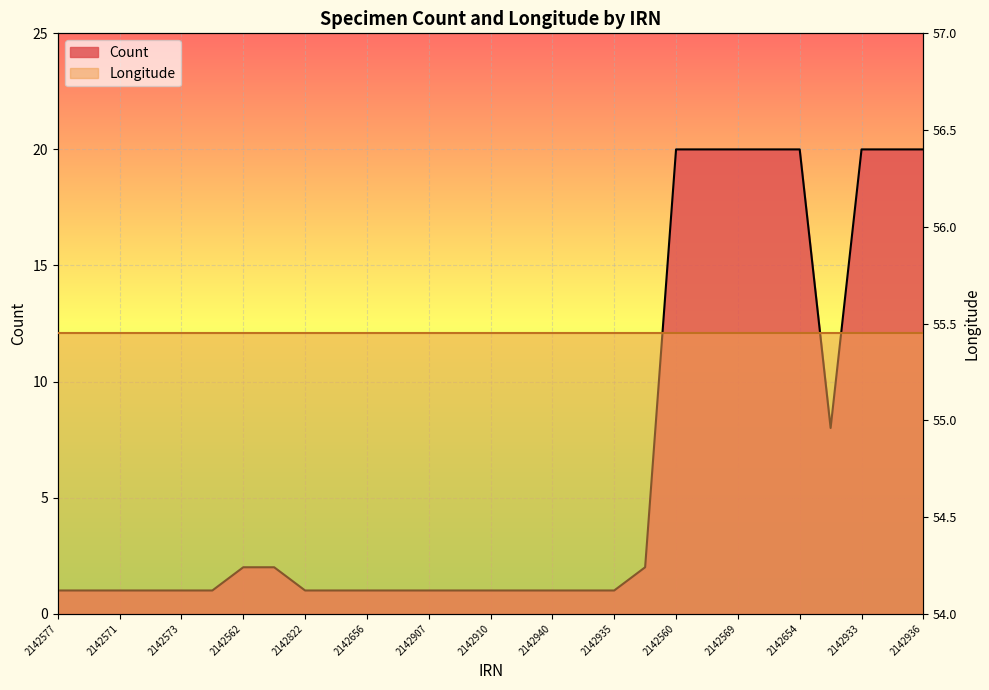

What is the difference between the maximum and minimum values?

19